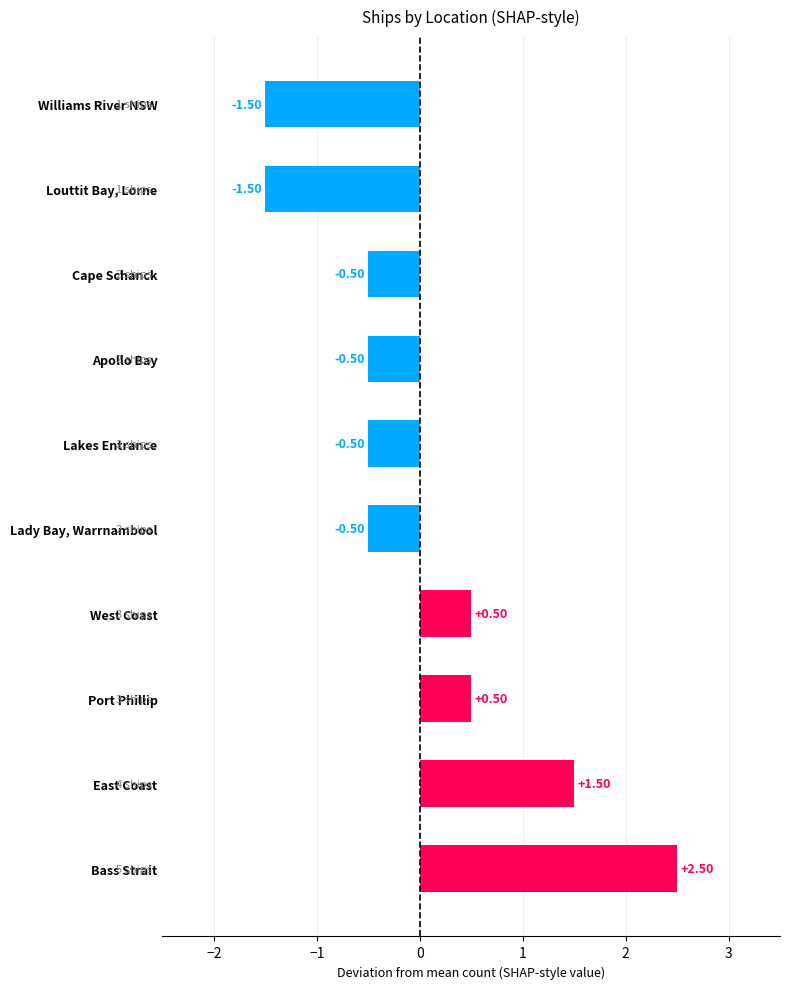

Which category has the highest value across all series?

Bass Strait